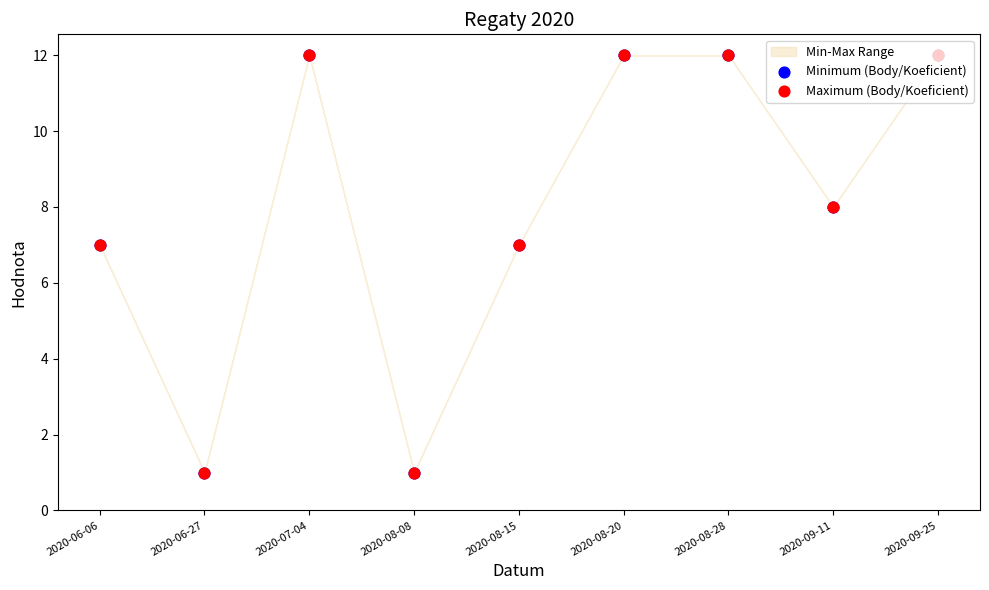

Is the value of Maximum (Body/Koeficient) at 2020-09-25 greater than the value of Minimum (Body/Koeficient) at 2020-09-11?

Yes